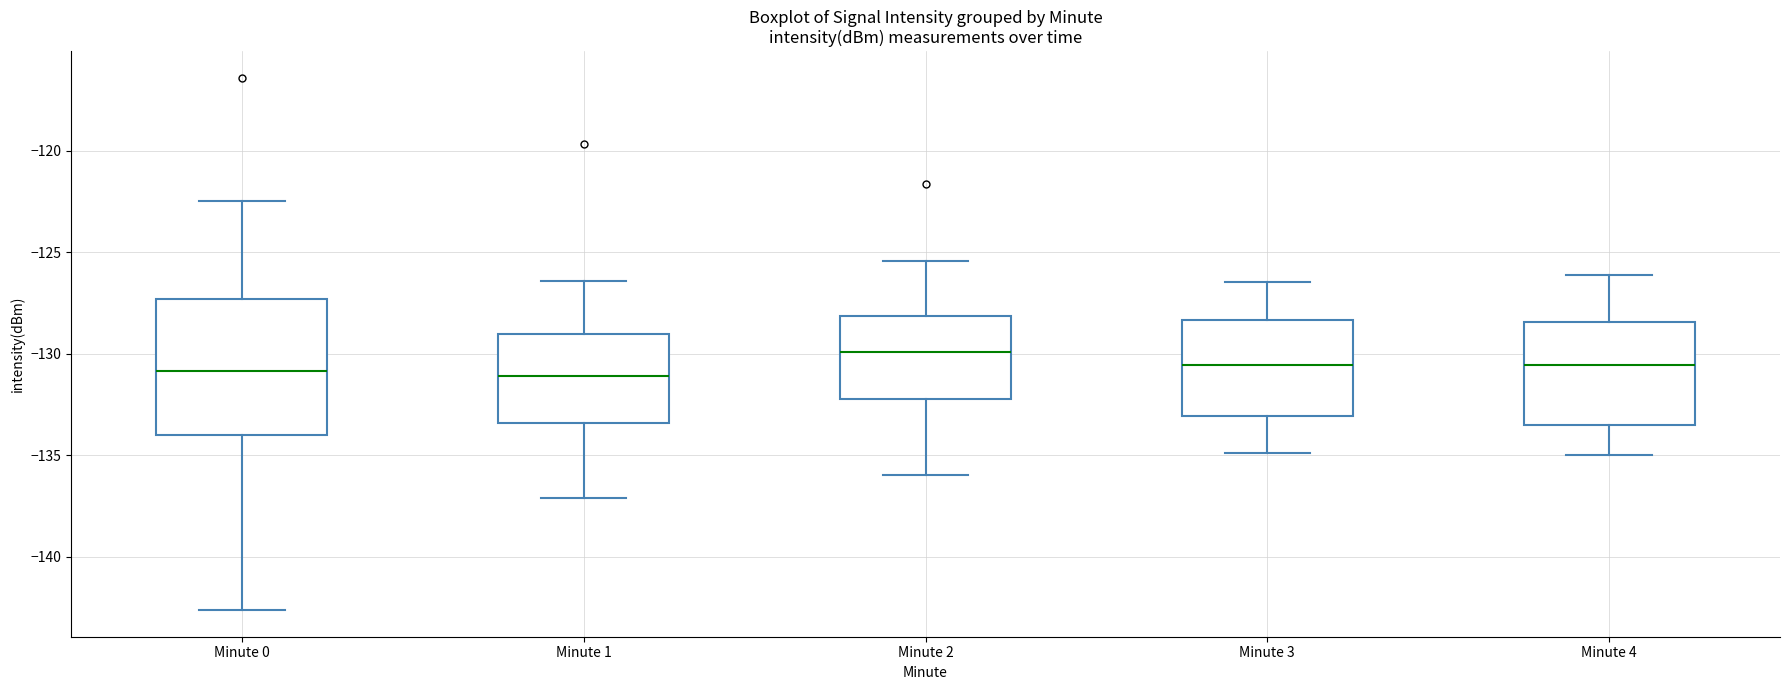

Reading left to right, read every box against the y-axis: the position of its median line, the range the box covers, and the ends of its whiskers. The values are not printed on the chart, so give them approximately, as read against the axis.

Minute 0: median -131.0, box -134.0 to -127.5, whiskers -142.5 to -122.5
Minute 1: median -131.0, box -133.5 to -129.0, whiskers -137.0 to -126.5
Minute 2: median -130.0, box -132.0 to -128.0, whiskers -136.0 to -125.5
Minute 3: median -130.5, box -133.0 to -128.5, whiskers -135.0 to -126.5
Minute 4: median -130.5, box -133.5 to -128.5, whiskers -135.0 to -126.0